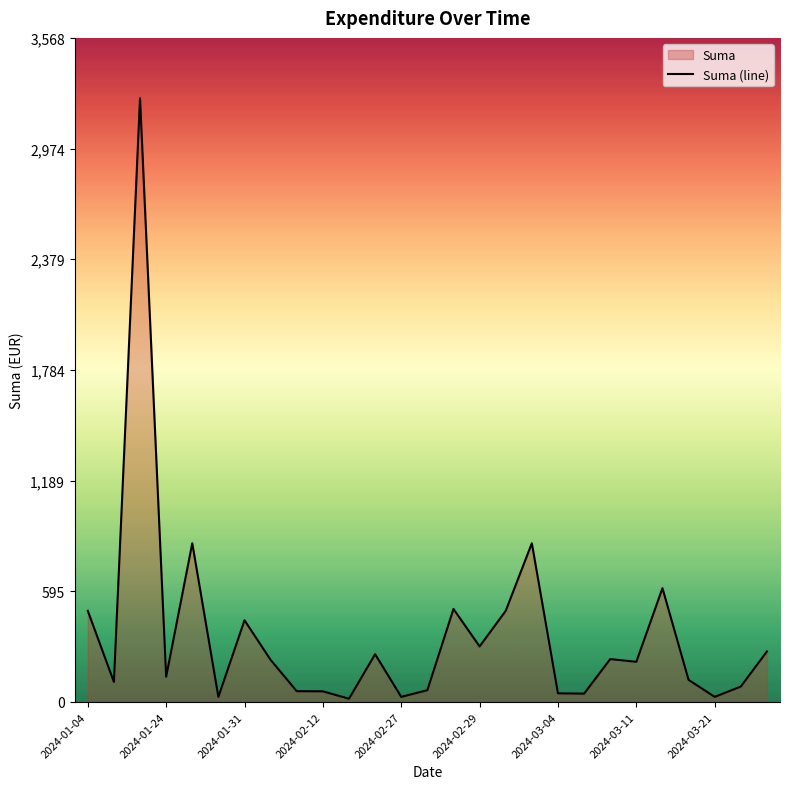

Between 2024-01-04 and 2024-01-24, which is larger?

2024-01-04